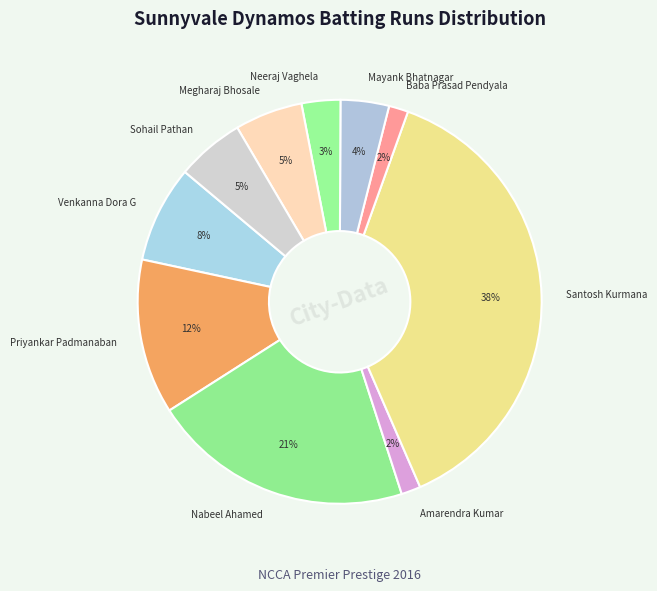

To the nearest percent, what is the difference between the largest and smallest slice percentages?

36%